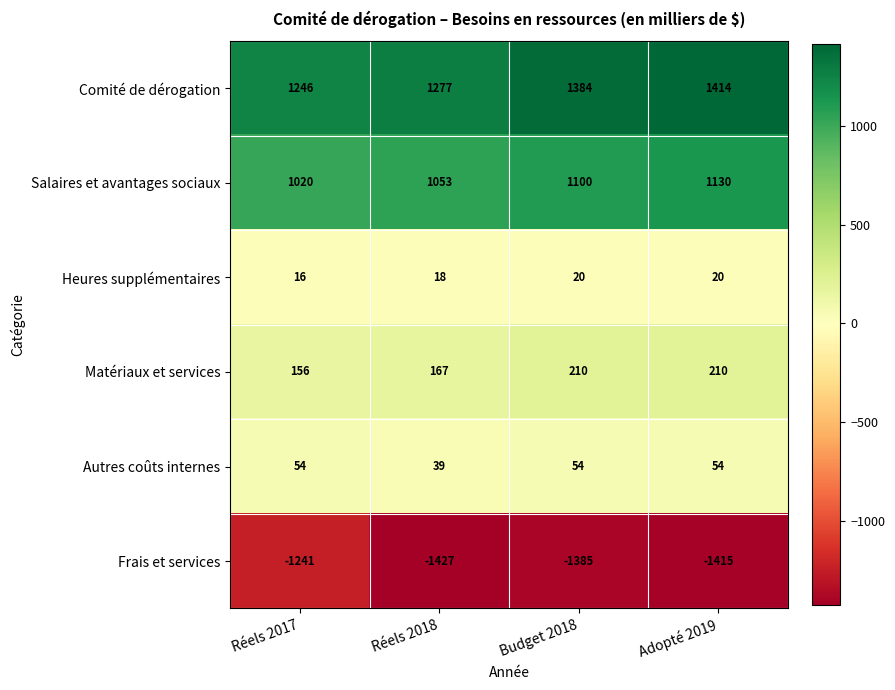

Which series has the largest total across all categories?

Comité de dérogation